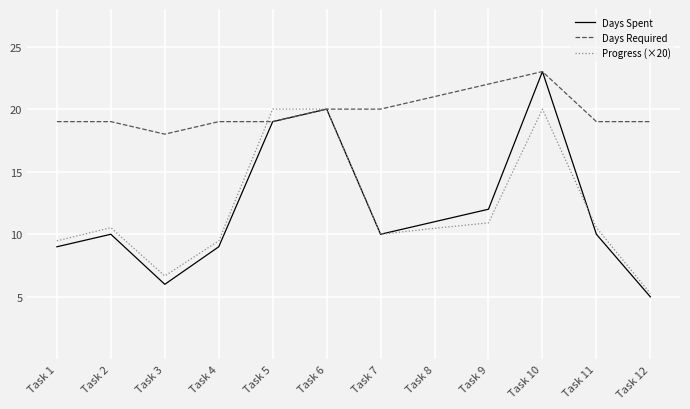

Is it true that Days Required equals 12.7 at Task 6?

False